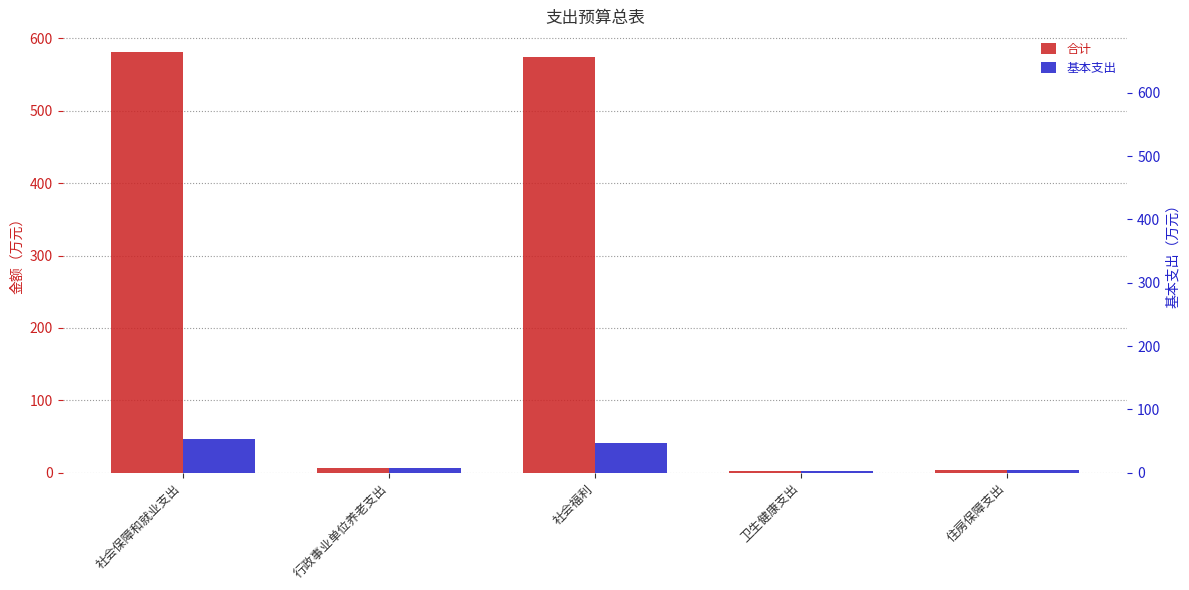

The value of 合计 at 住房保障支出 is 3.8. True or false?

True